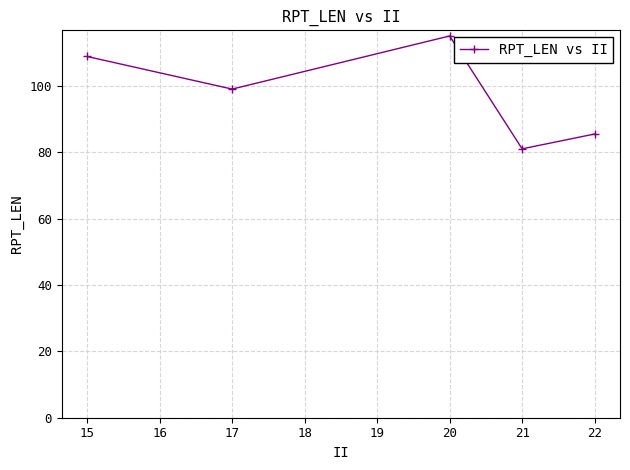

Rank the categories by value from highest to lowest.

20, 15, 17, 22, 21